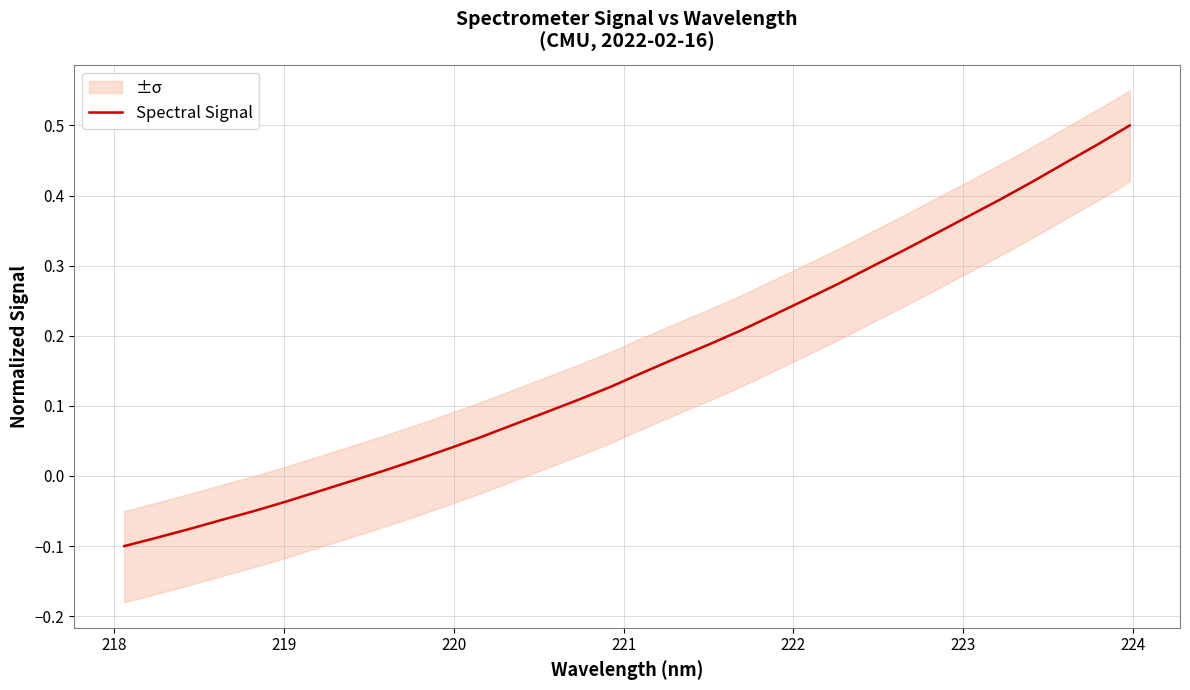

True or false: there are more than 2 points higher than both neighbors.

False